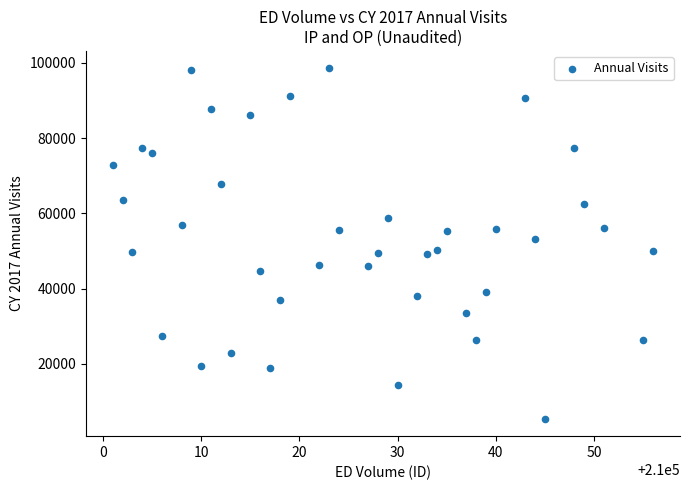

What is the range of Y values (max minus min)?

93041